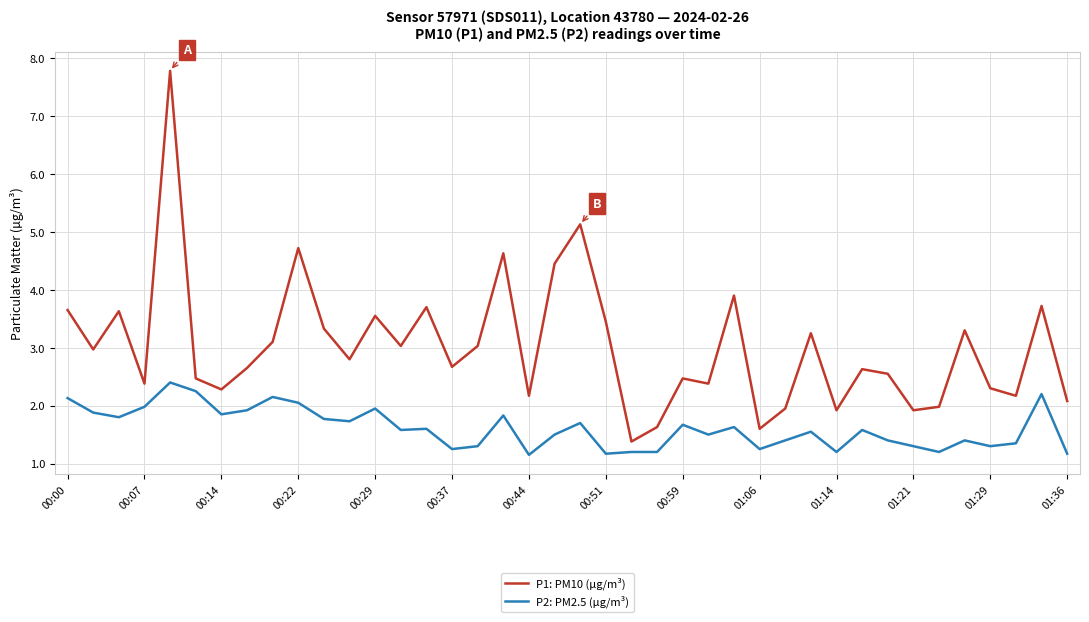

What is the maximum value shown in the chart?

7.8